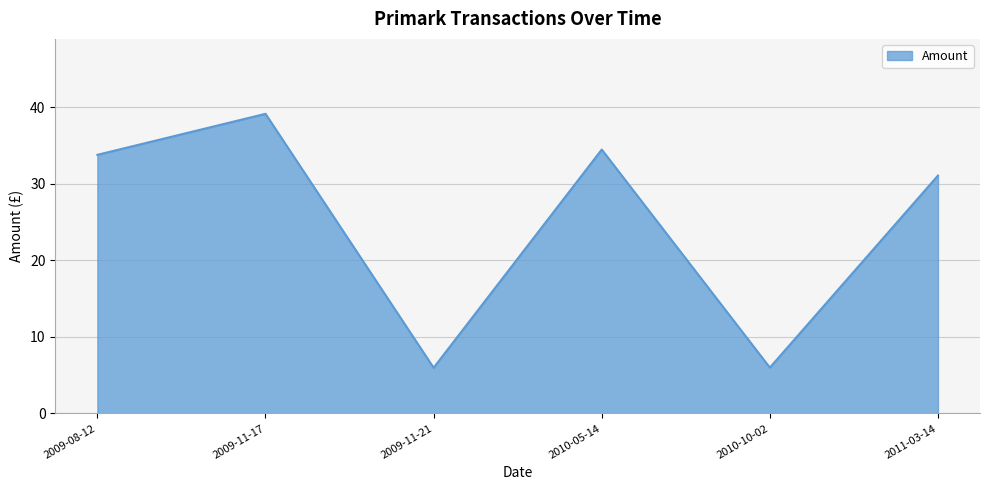

What position from the left is 2010-10-02?

5